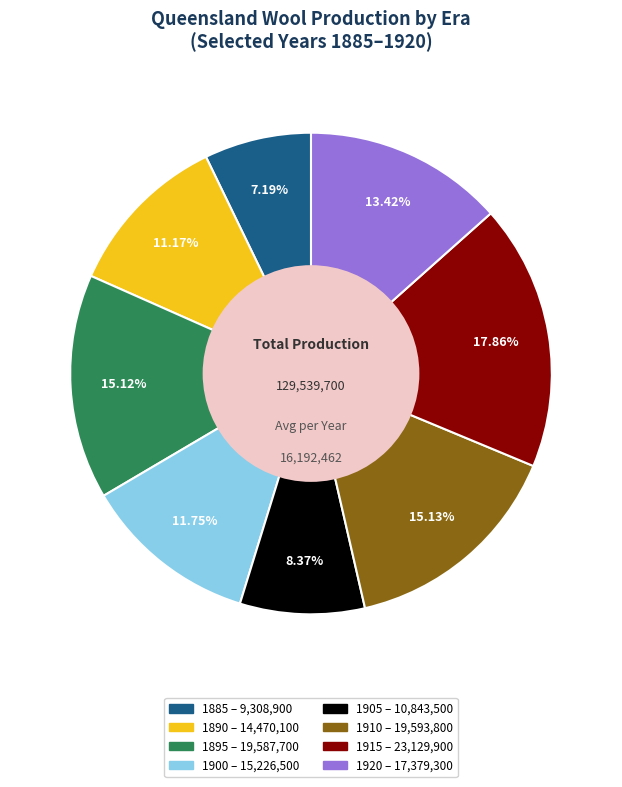

The 1890 slice represents 11% of the pie. True or false?

True